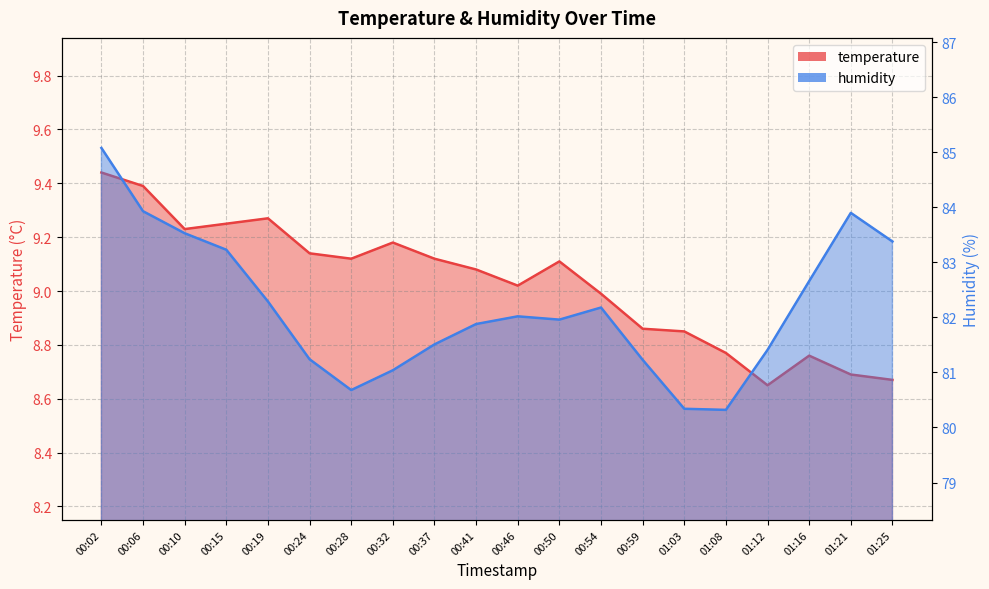

What is the smallest value displayed?

8.7